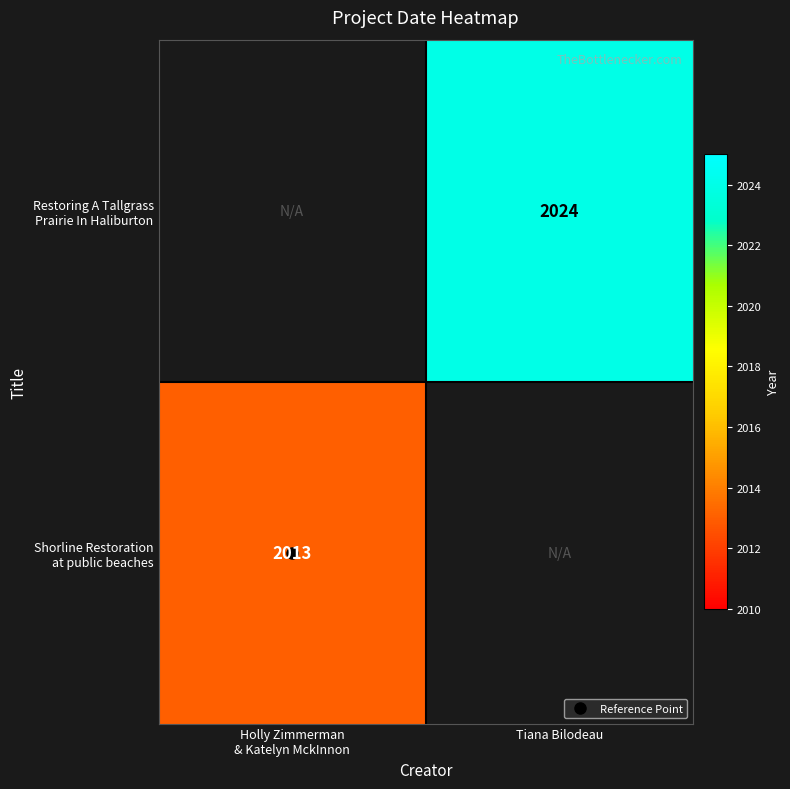

Rank the series at Tiana Bilodeau from highest to lowest value.

Shorline Restoration at public beaches, Restoring A Tallgrass Prairie In Haliburton